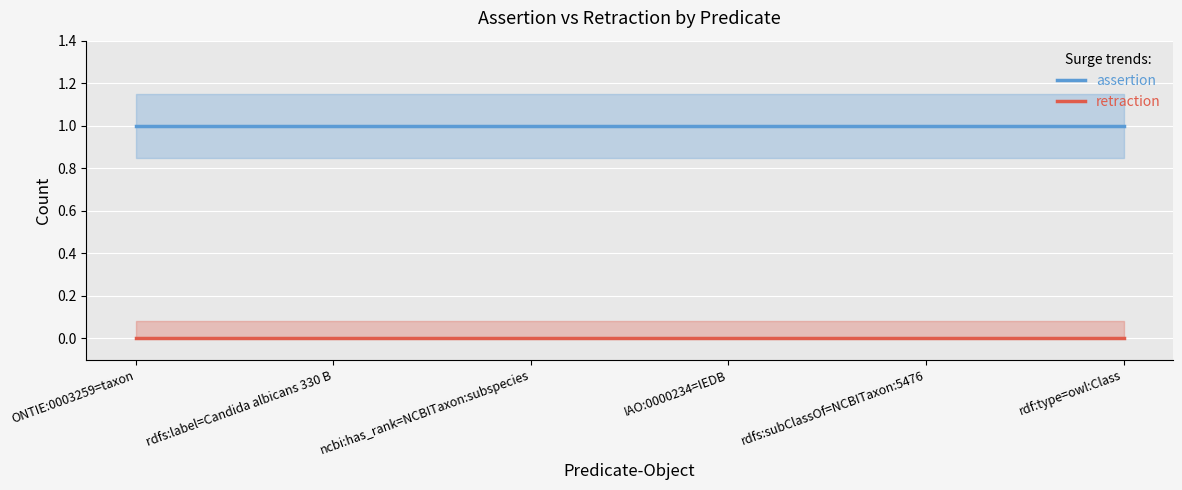

True or false: retraction and assertion cross at least once.

False